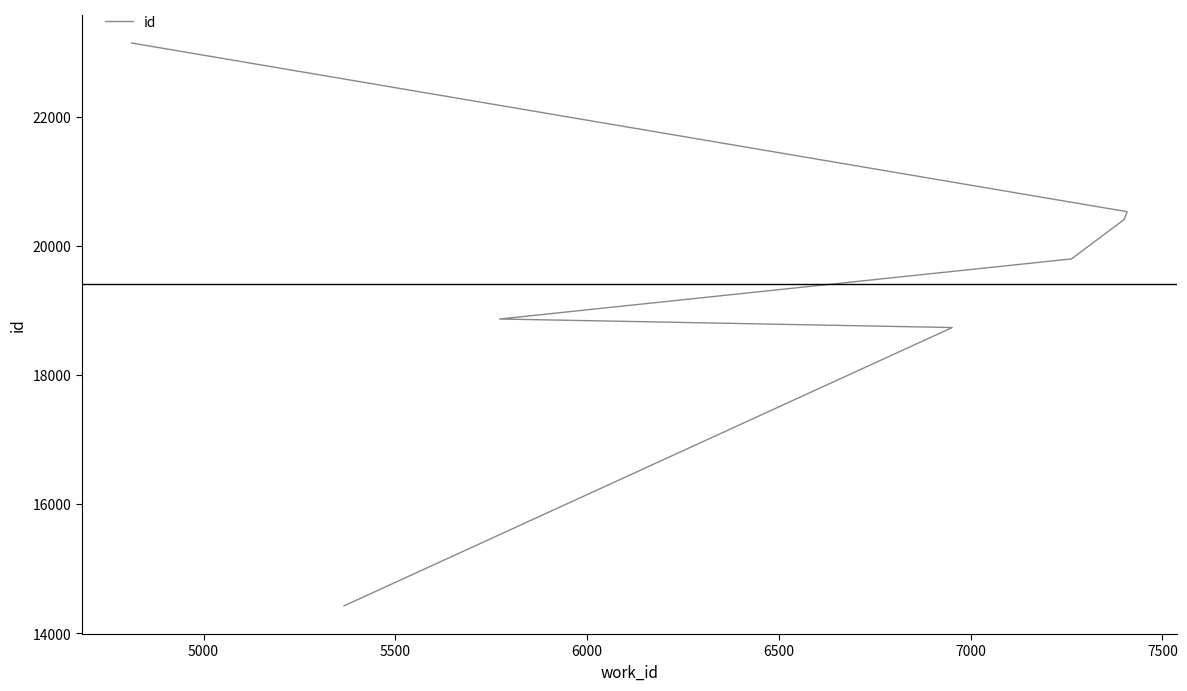

Does the chart display data point markers on the line(s)?

No